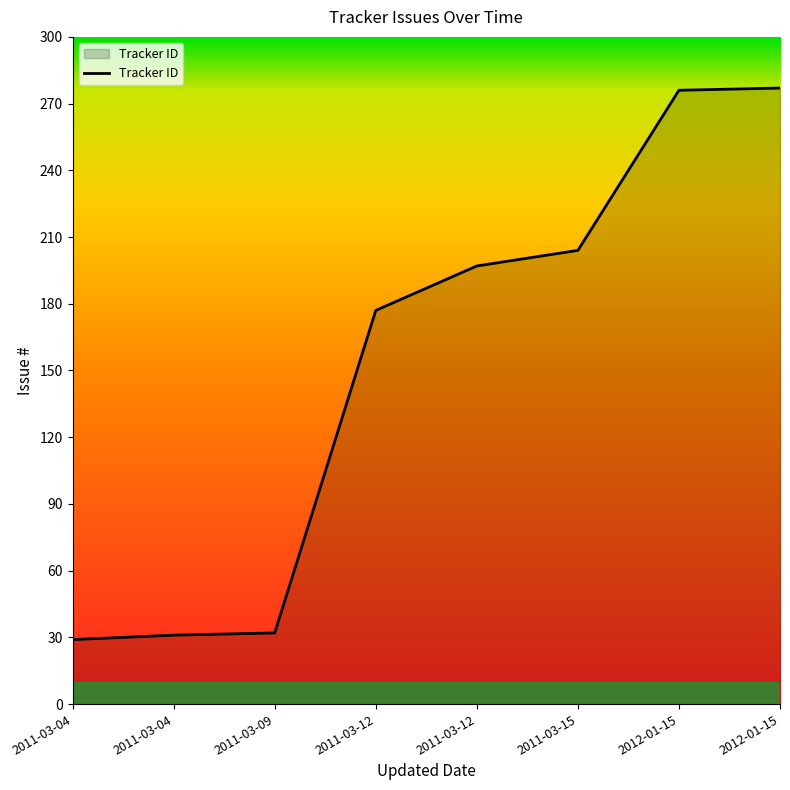

What is the sum of the values at 2011-03-12 and 2011-03-09?

209